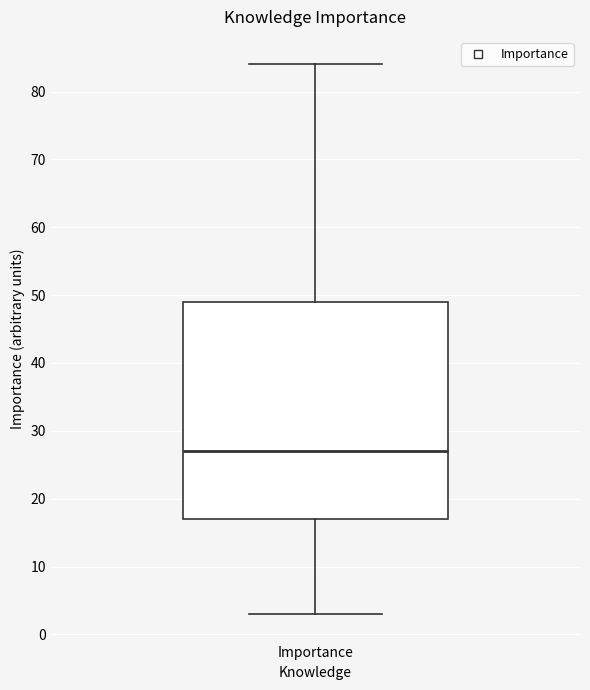

Where does the median line of the box for Importance sit on the y-axis? The values are not printed on the chart, so give them approximately, as read against the axis.

27